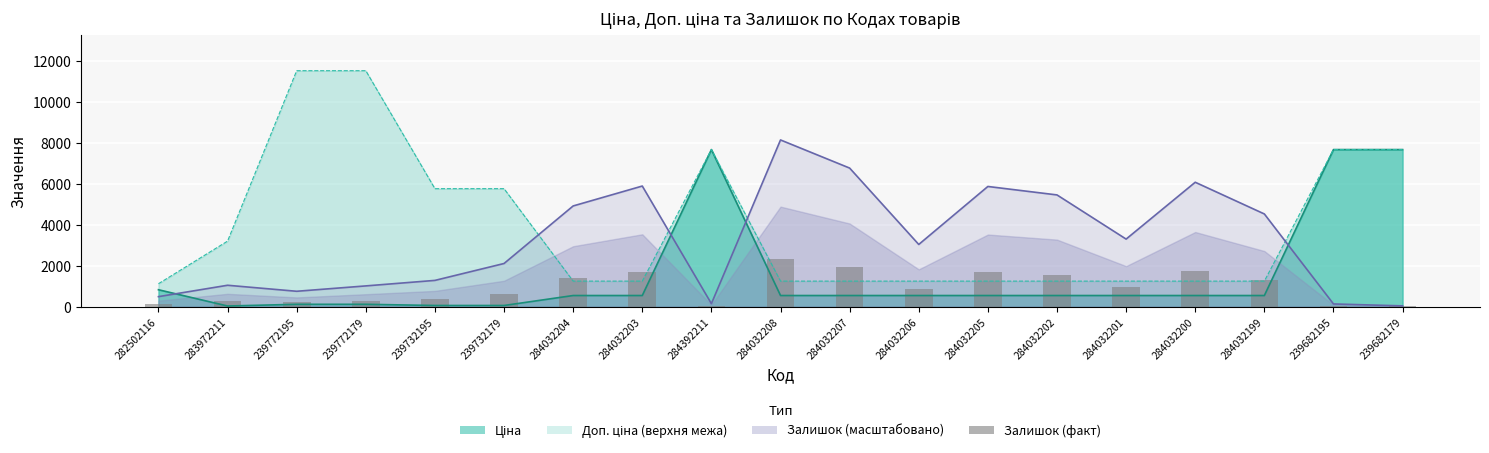

Is it true that the value at 239772179 is 191?

False